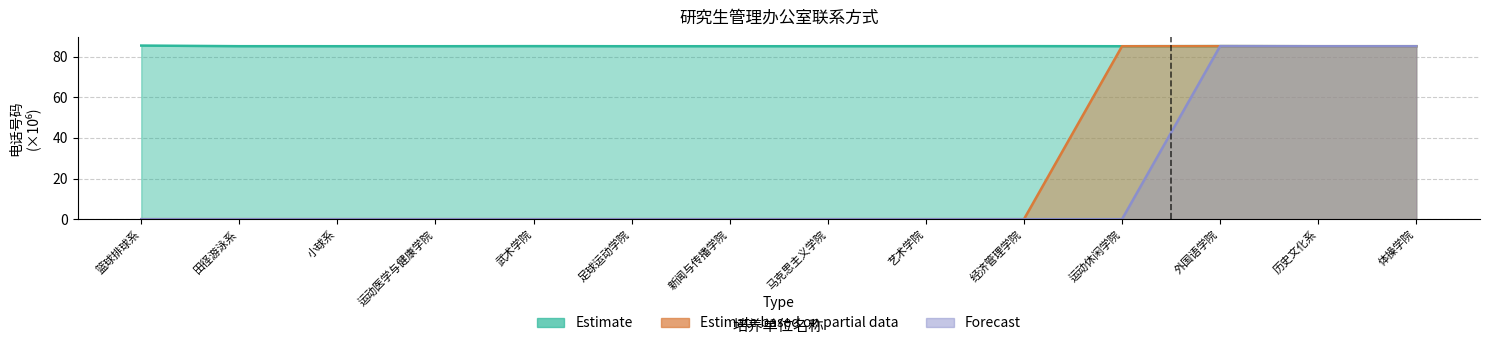

True or false: Estimate and Forecast intersect in this chart.

False